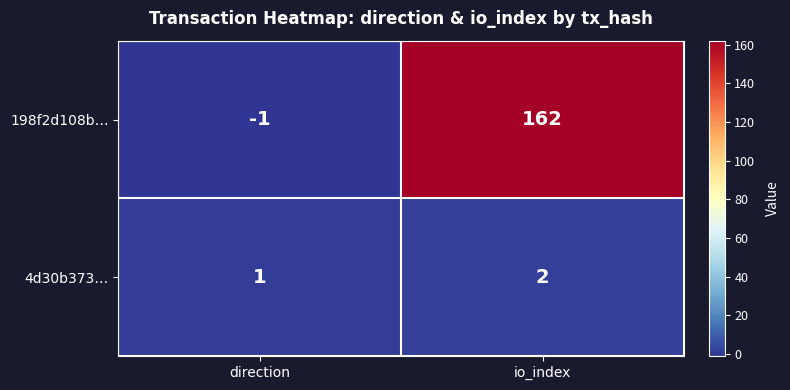

What is the sum of the 198f2d108b… values at direction and io_index?

161